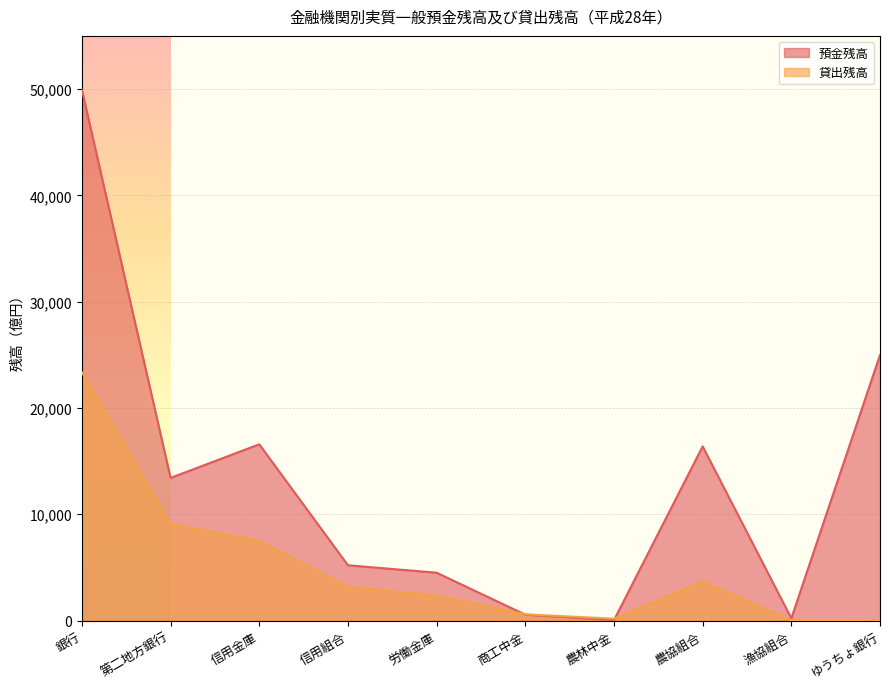

How many lines are shown in the chart?

2